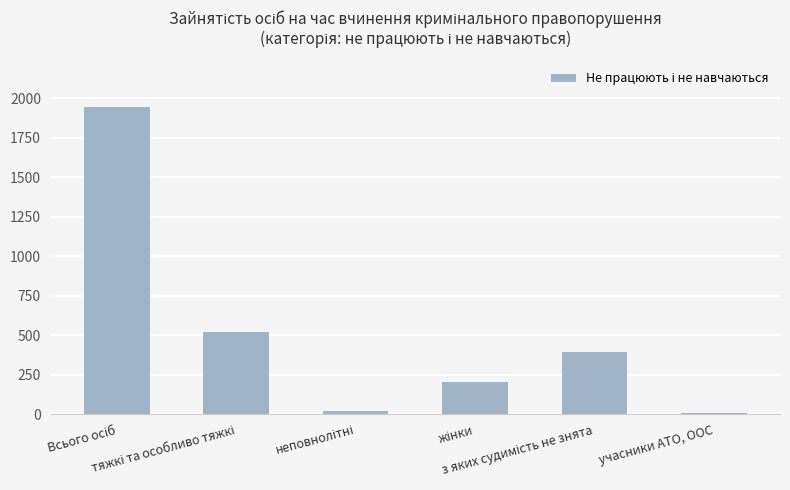

What is the sum of all values?

3081